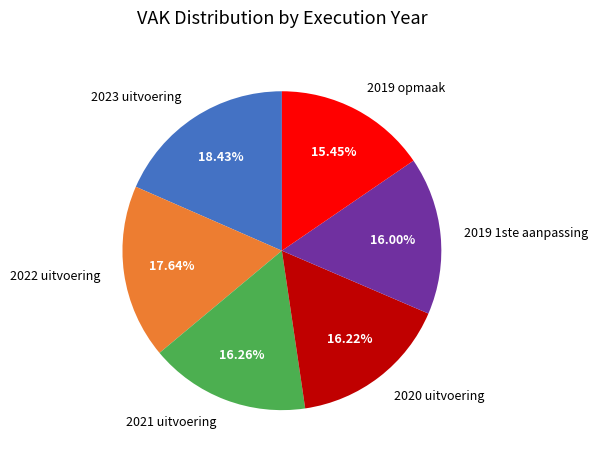

True or false: 2019 1ste aanpassing accounts for 4% of the total.

False